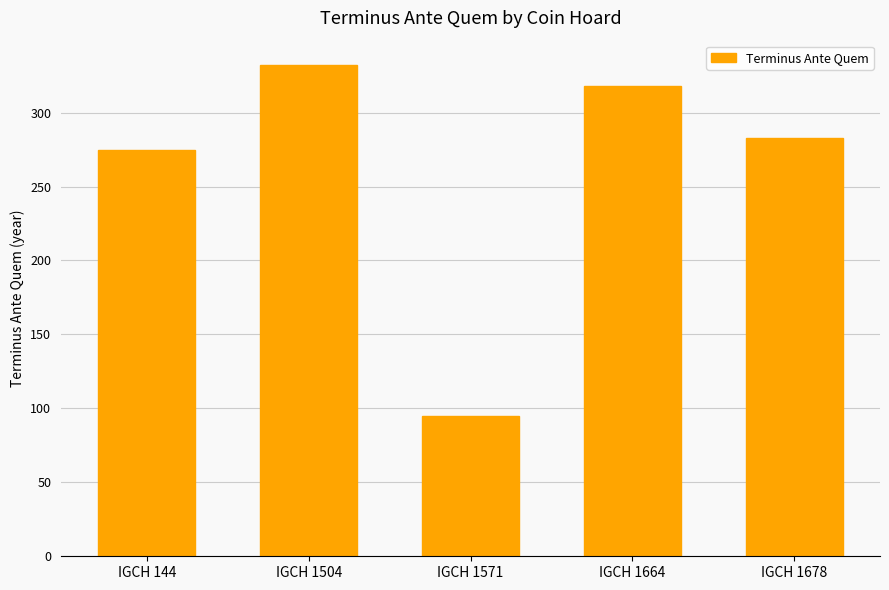

What is the difference between the second highest and second lowest values?

43